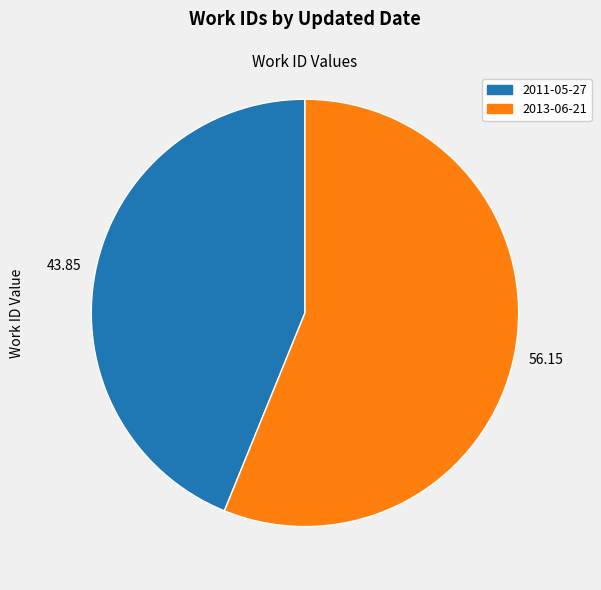

Is the sum of 2013-06-21 and 2011-05-27 greater than half?

Yes